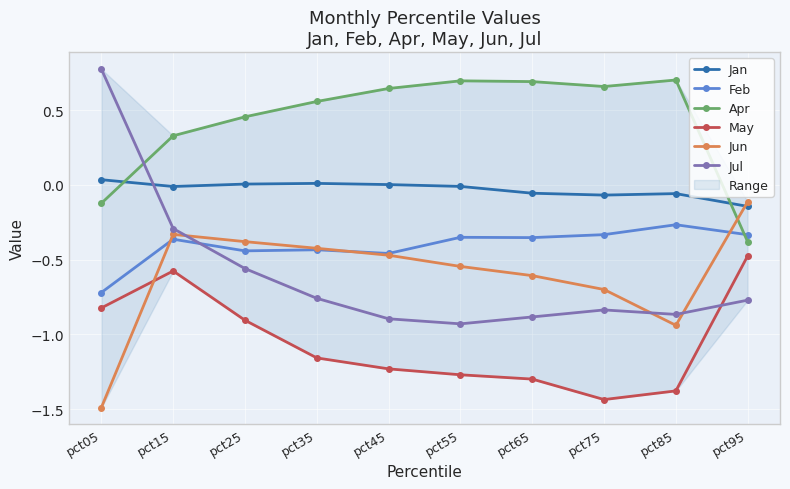

How many times do Feb and Apr cross each other?

1